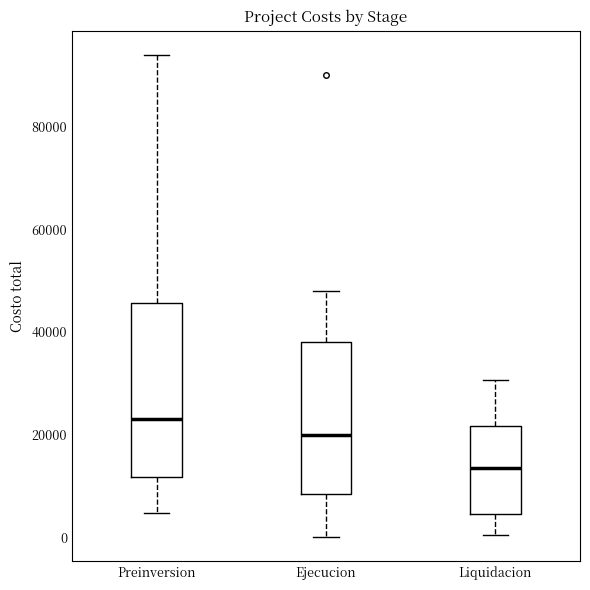

Which box has the lowest median line?

Liquidacion